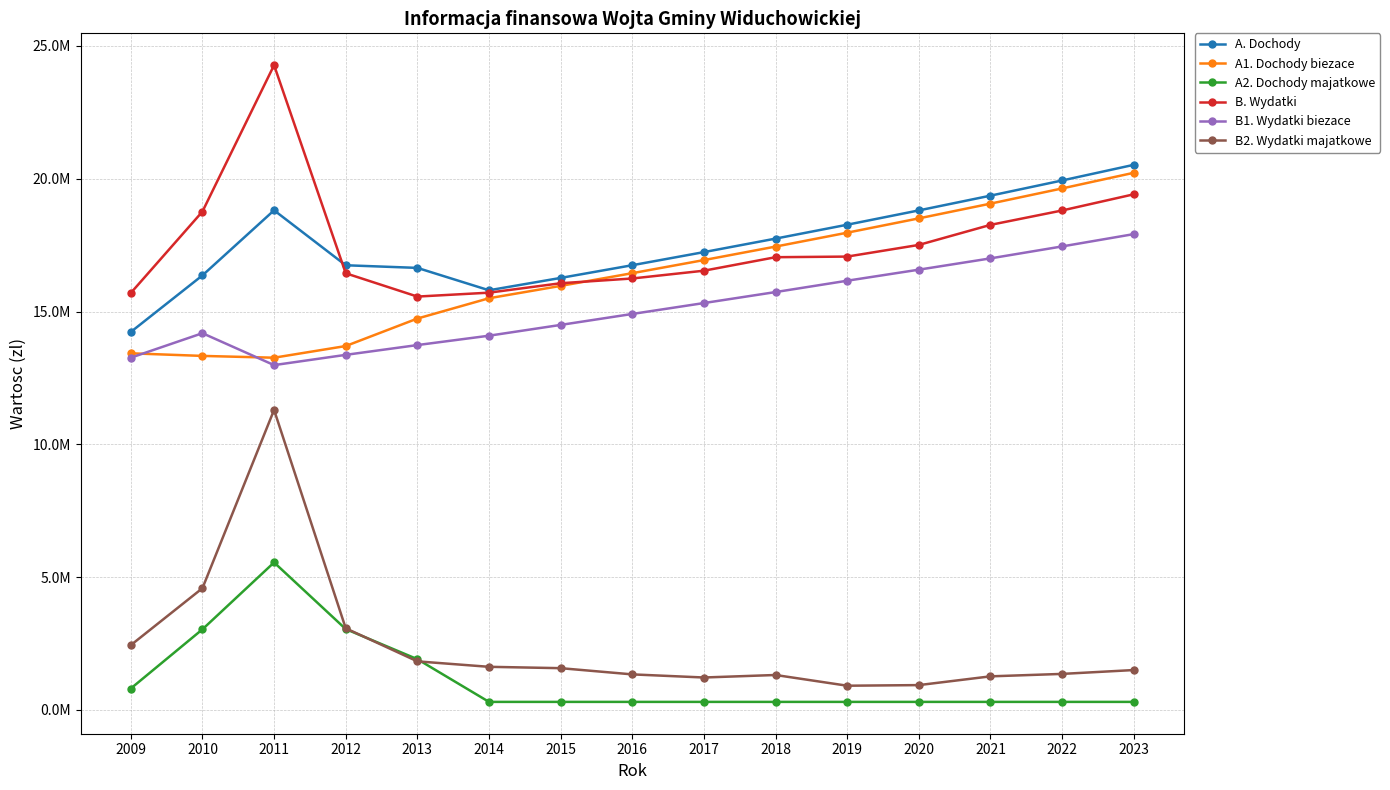

True or false: B1. Wydatki biezace has a value of 20998334.0 at 2010.

False